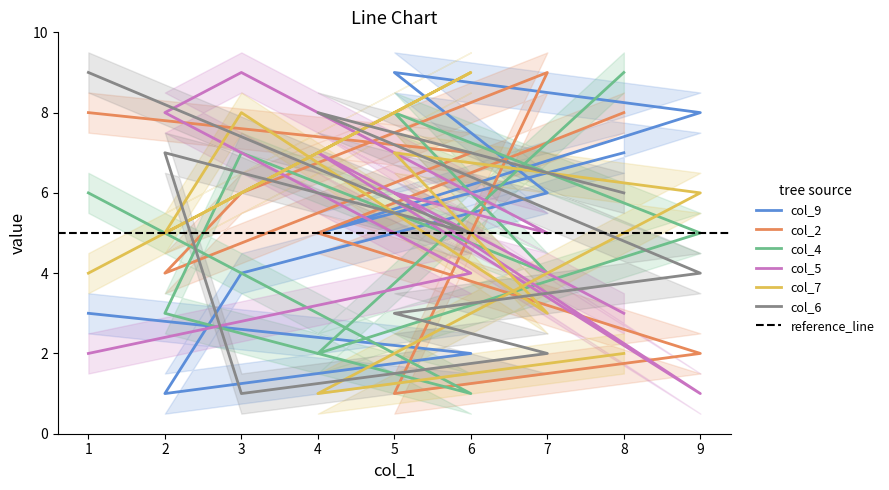

What is the approximate value of col_6 at 3?

1